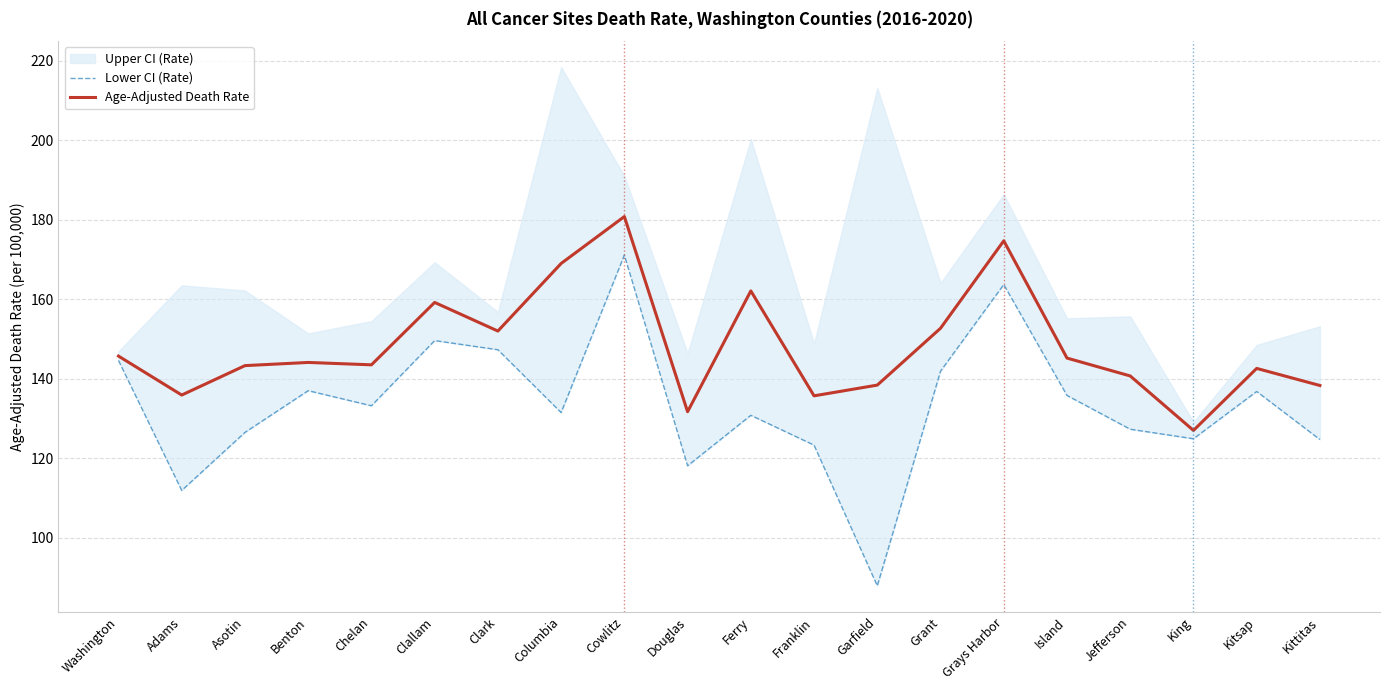

True or false: Lower CI (Rate) and Age-Adjusted Death Rate cross at least once.

False